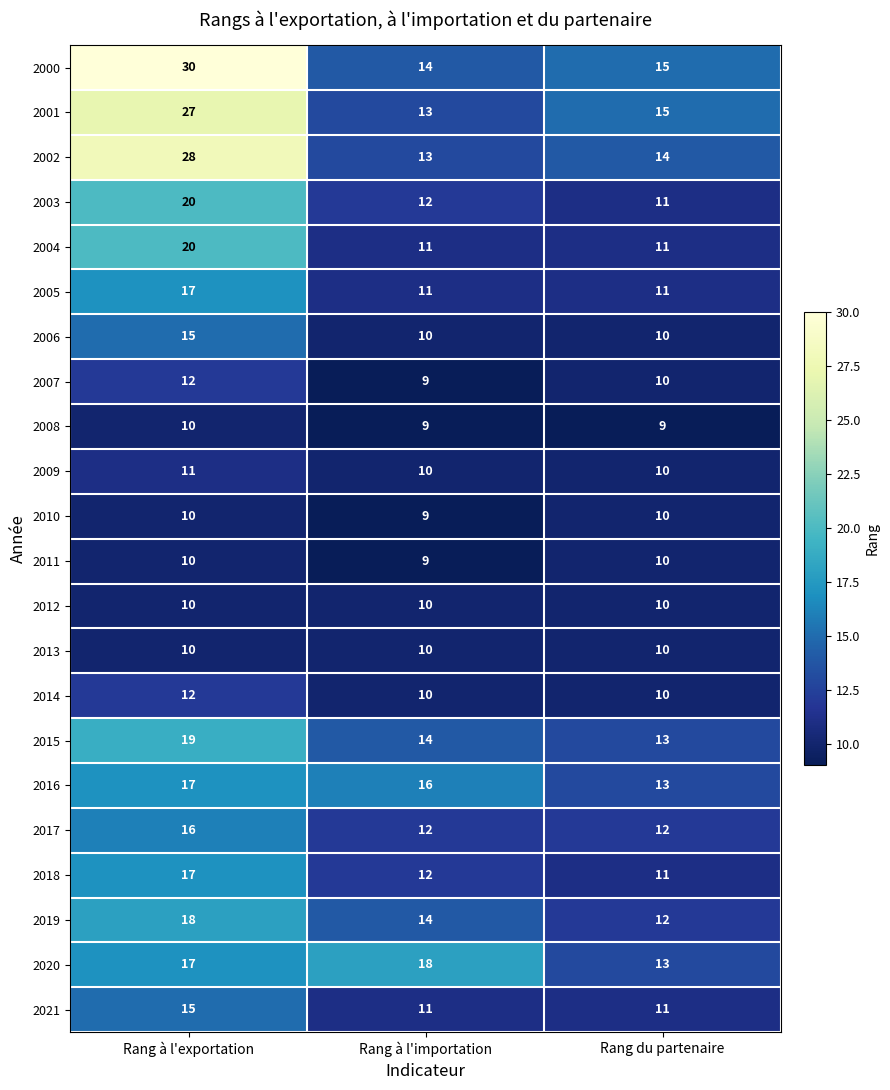

Which series has the largest total across all categories?

2000